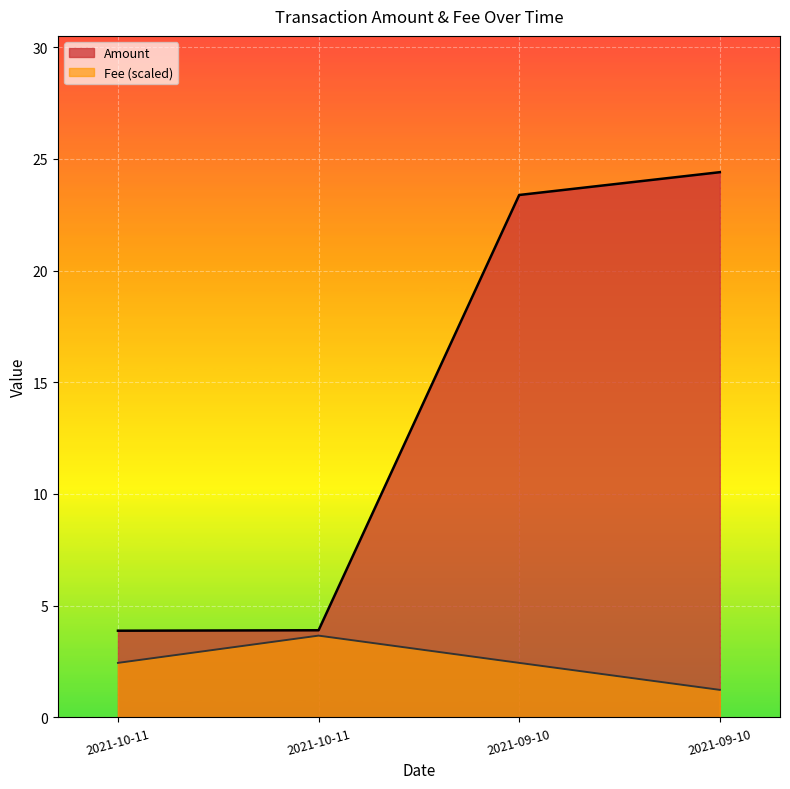

True or false: Amount and Fee intersect in this chart.

False